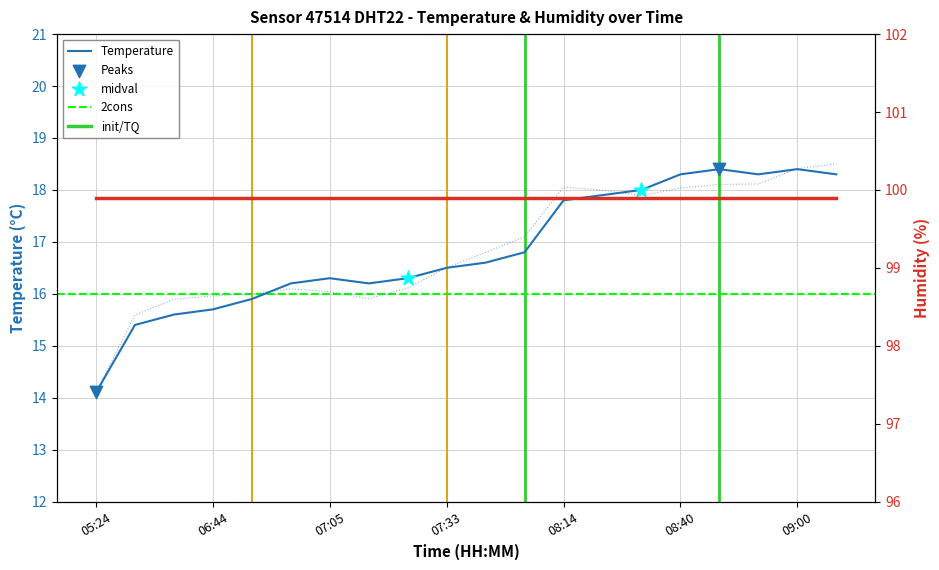

What is the ratio of the value at 07:33 to the value at 07:57?

1.0